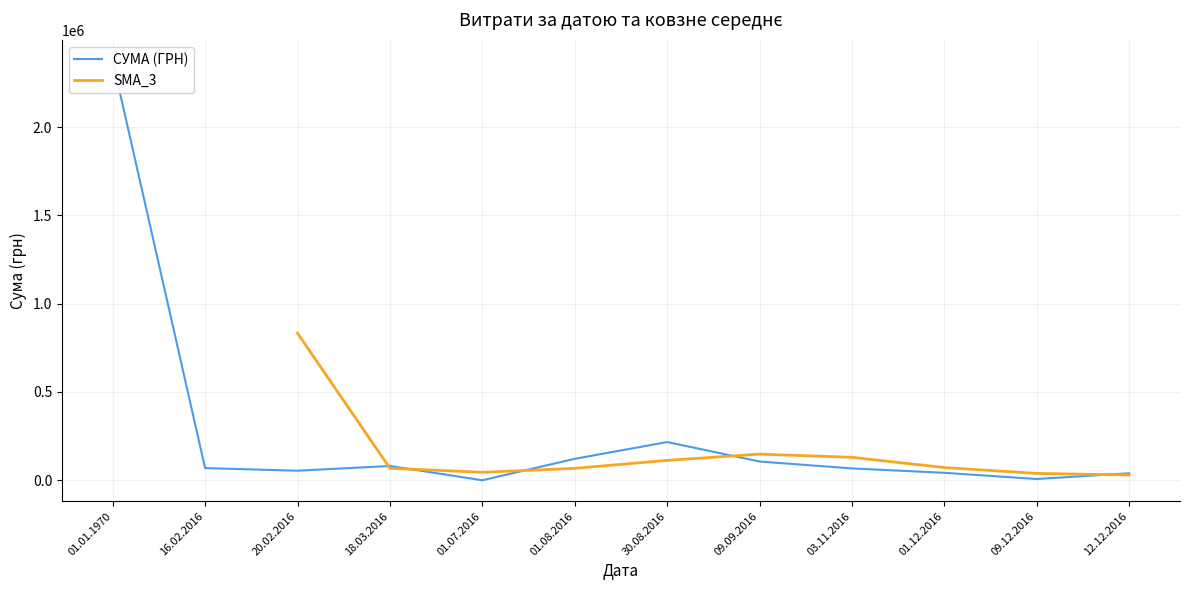

Does the chart display data point markers on the line(s)?

No